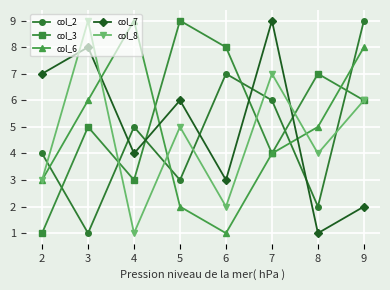

What is the value of the col_8 point at the 7th from the left?

4